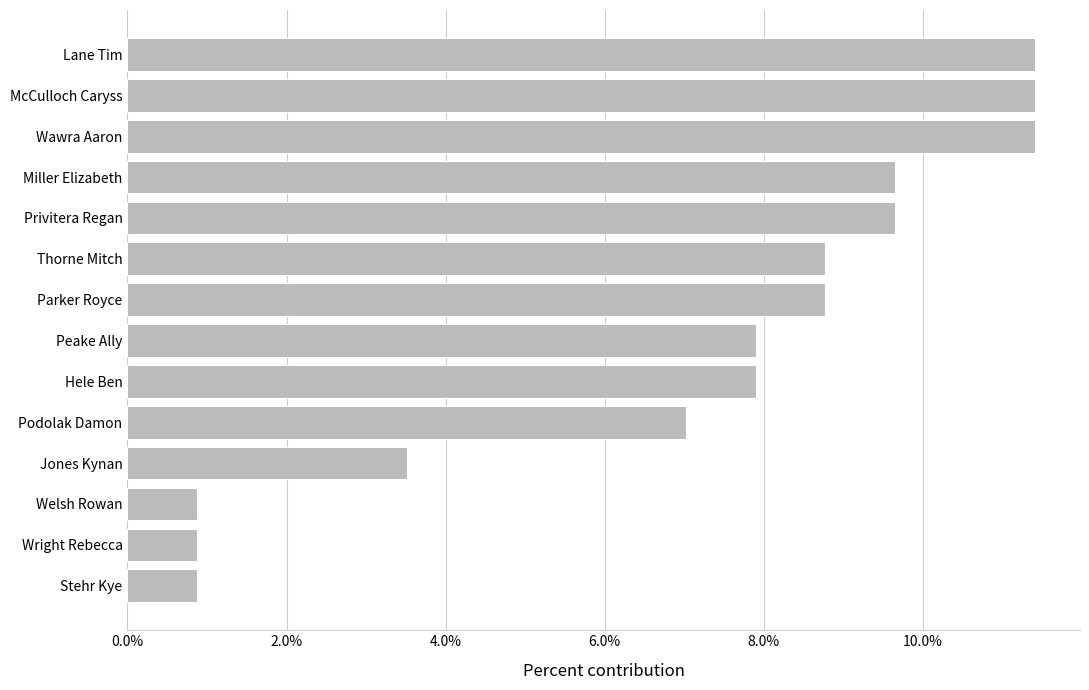

The value at Hele Ben is 7.9. True or false?

True